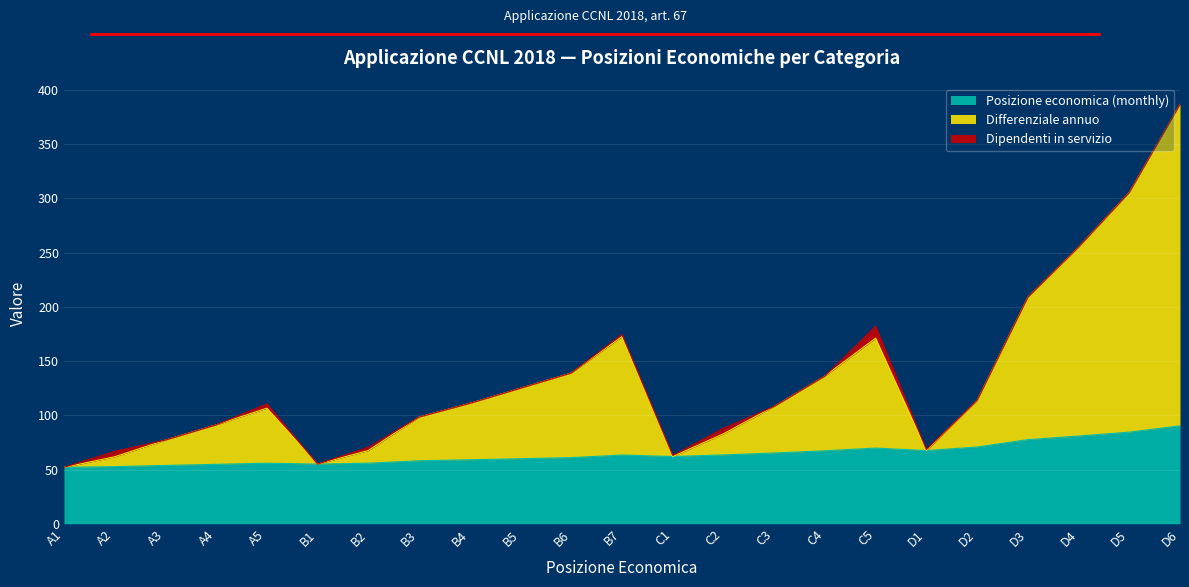

How many data points in Differenziale annuo are less than 108?

11